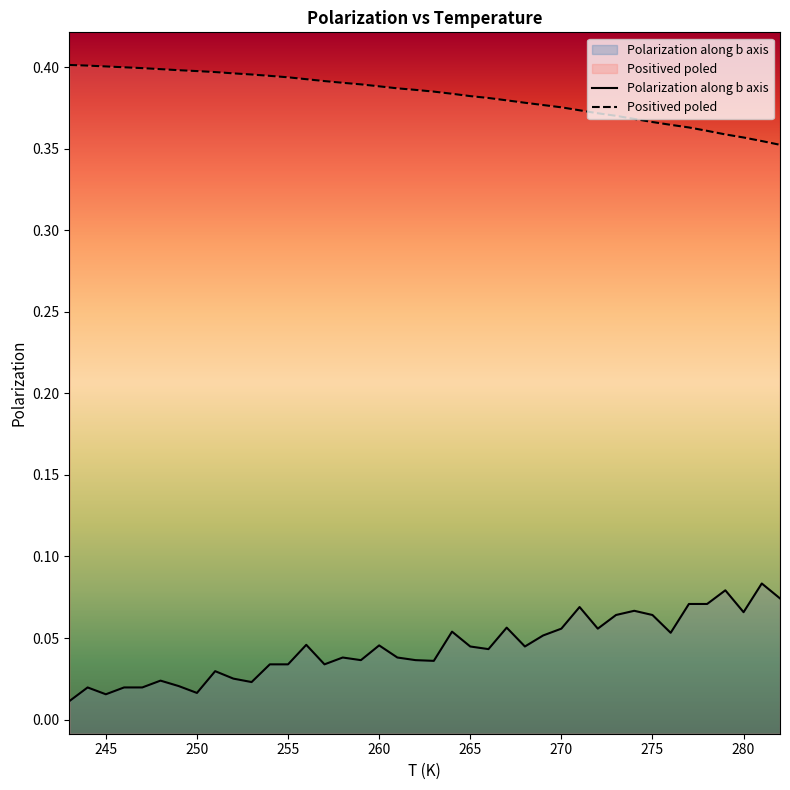

True or false: Polarization along b axis and Positived poled intersect in this chart.

False